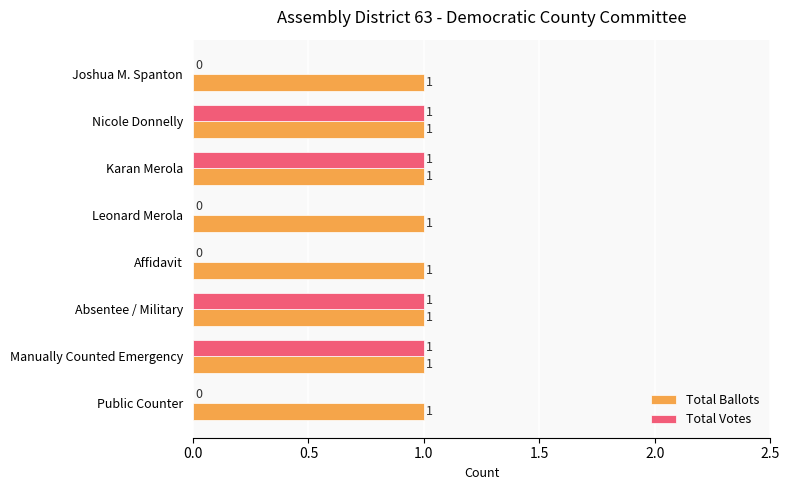

How many Total Votes values are between 0 and 1?

8